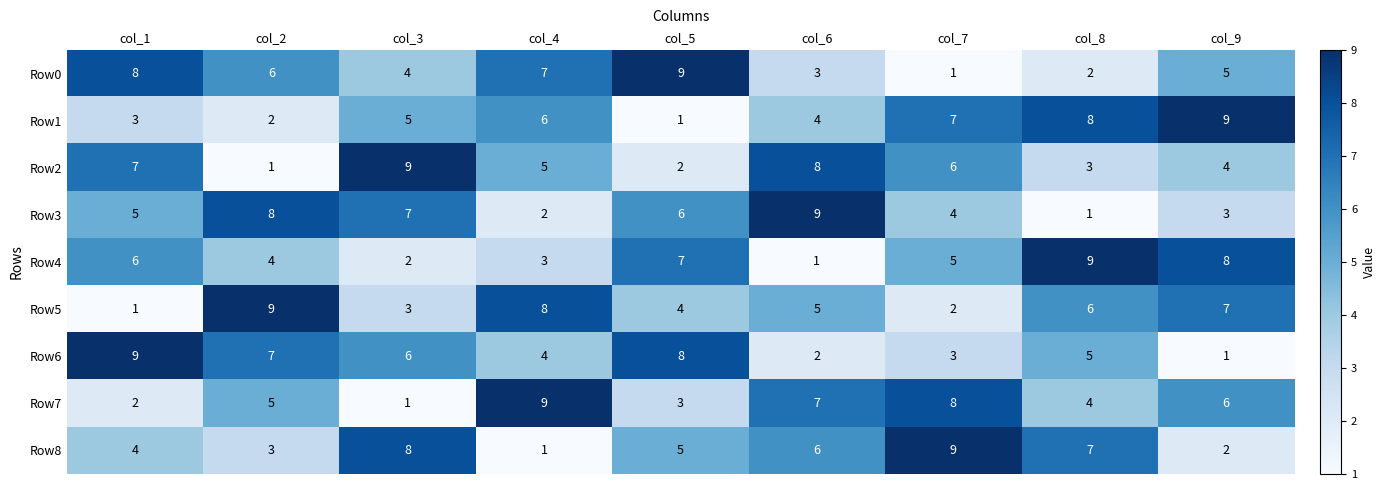

Rank the categories by Row2 value from highest to lowest.

col_3, col_6, col_1, col_7, col_4, col_9, col_8, col_5, col_2